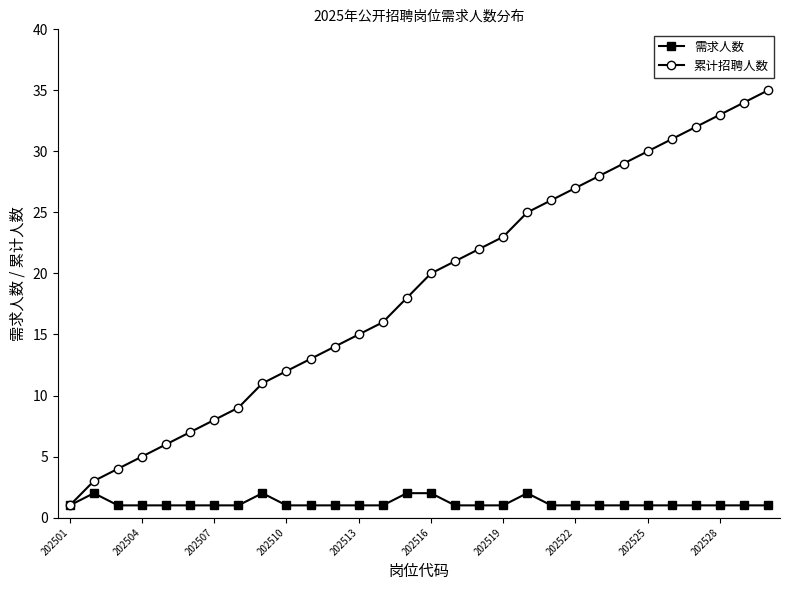

At how many categories does at least one series exceed 2?

29